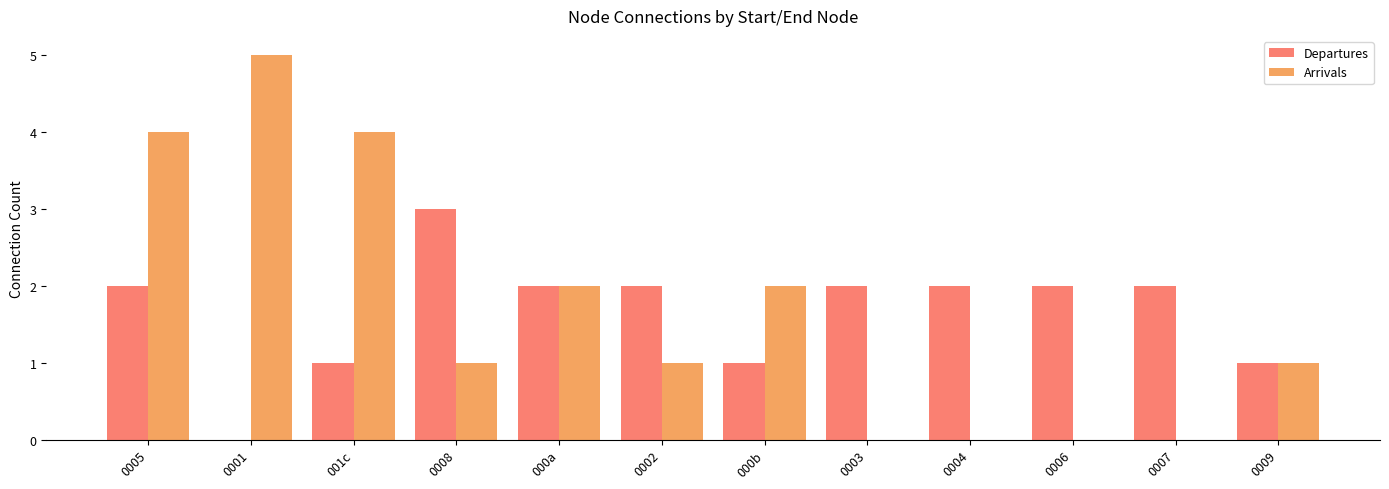

Reading right to left, extract all data points from this chart.

Departures: 1	2	2	2	2	1	2	2	3	1	0	2
Arrivals: 1	0	0	0	0	2	1	2	1	4	5	4